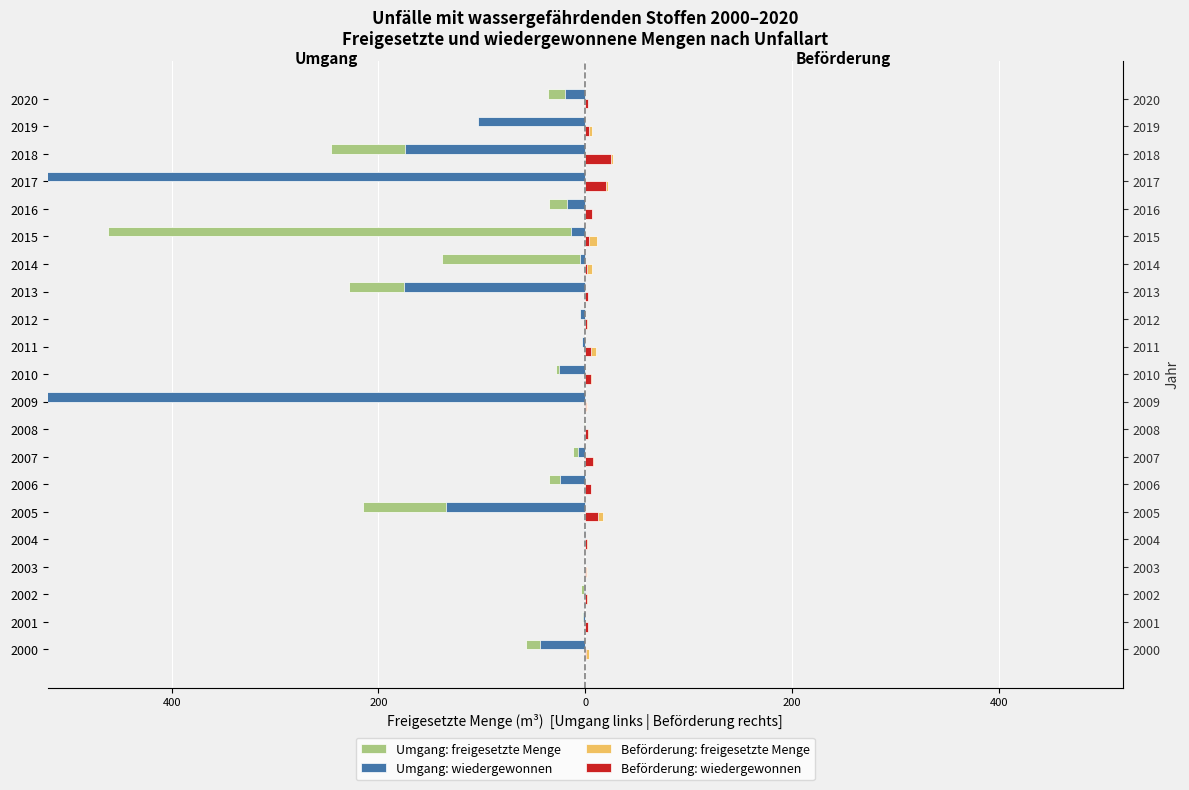

Which has a higher value, 2004 or 2002?

2004